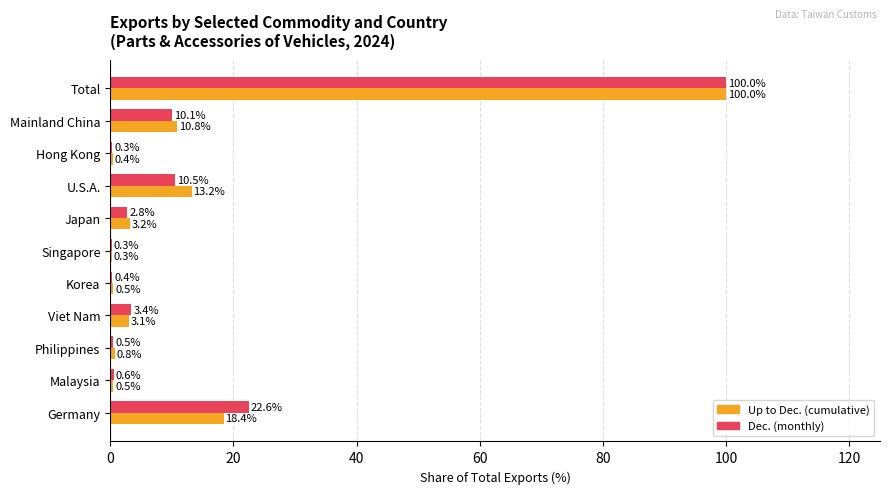

What is the total value across all series at Japan?

6.0